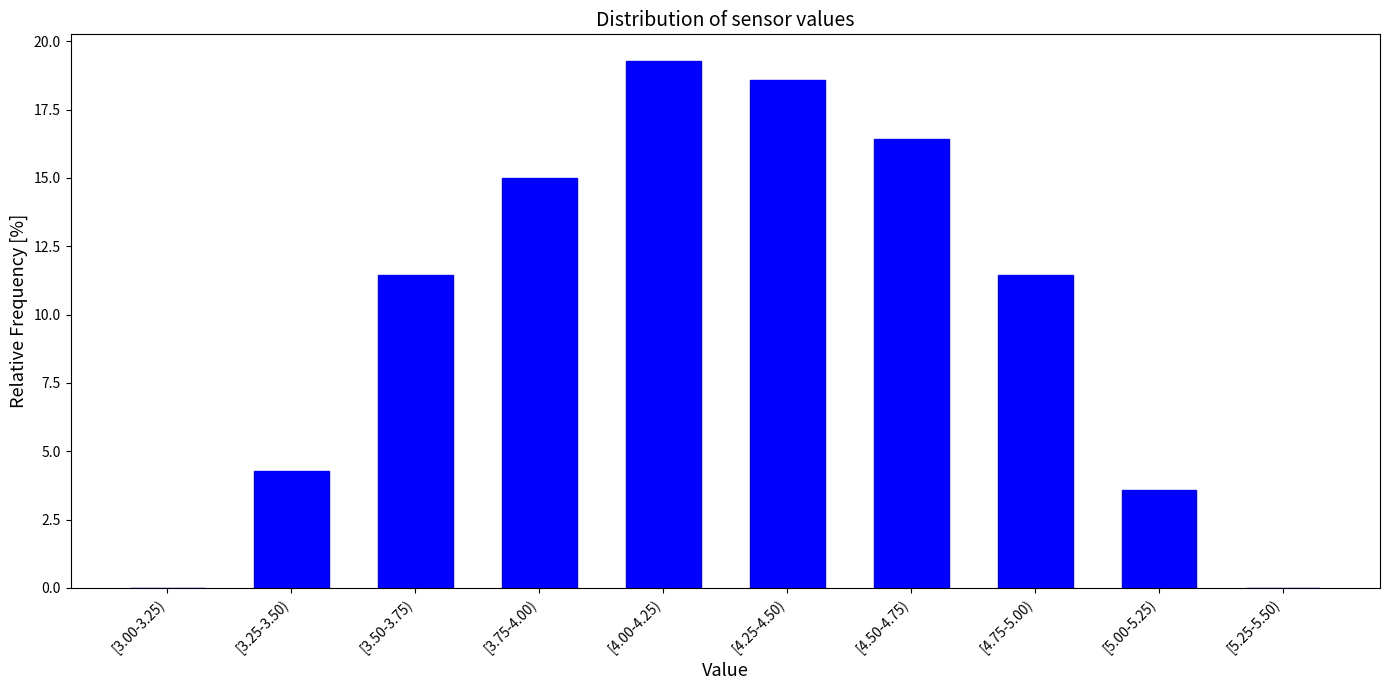

Reading left to right, extract all data points from this chart.

[3.00-3.25)=0.0	[3.25-3.50)=4.3	[3.50-3.75)=11.4	[3.75-4.00)=15.0	[4.00-4.25)=19.3	[4.25-4.50)=18.6	[4.50-4.75)=16.4	[4.75-5.00)=11.4	[5.00-5.25)=3.6	[5.25-5.50)=0.0